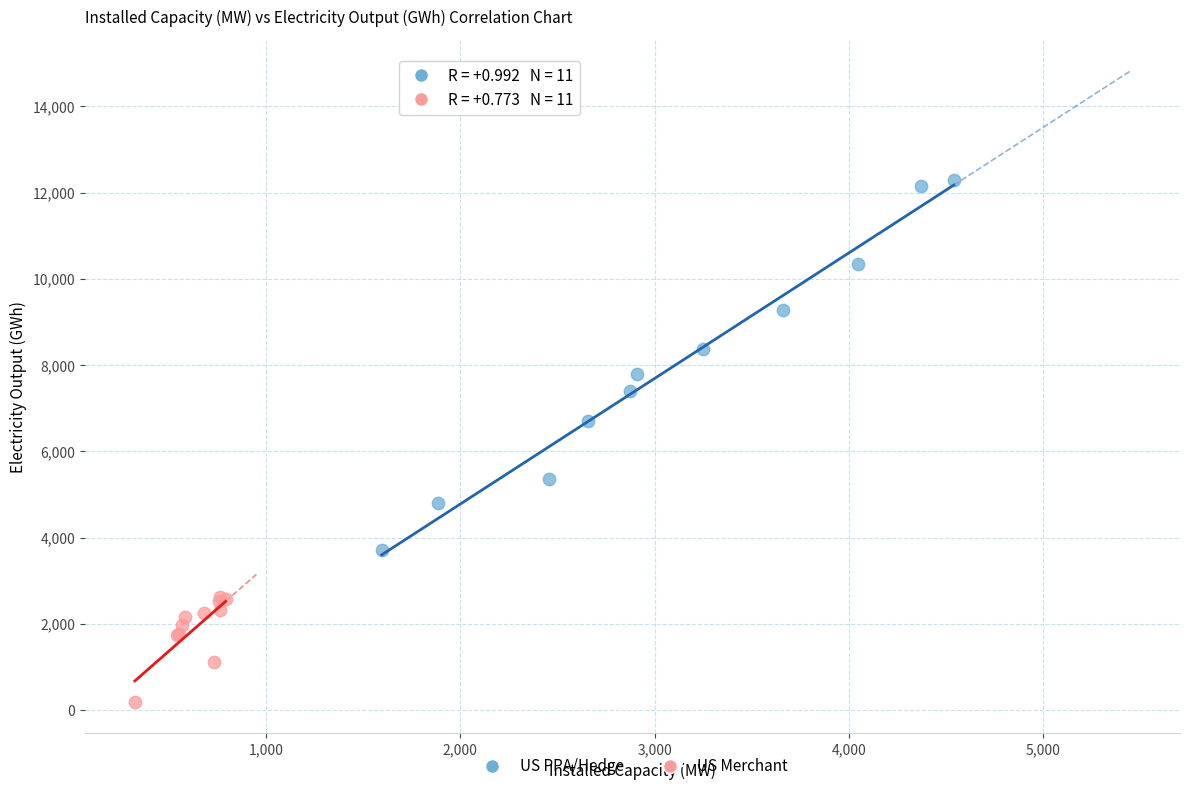

Which series contains the highest Y value?

US PPA/Hedge